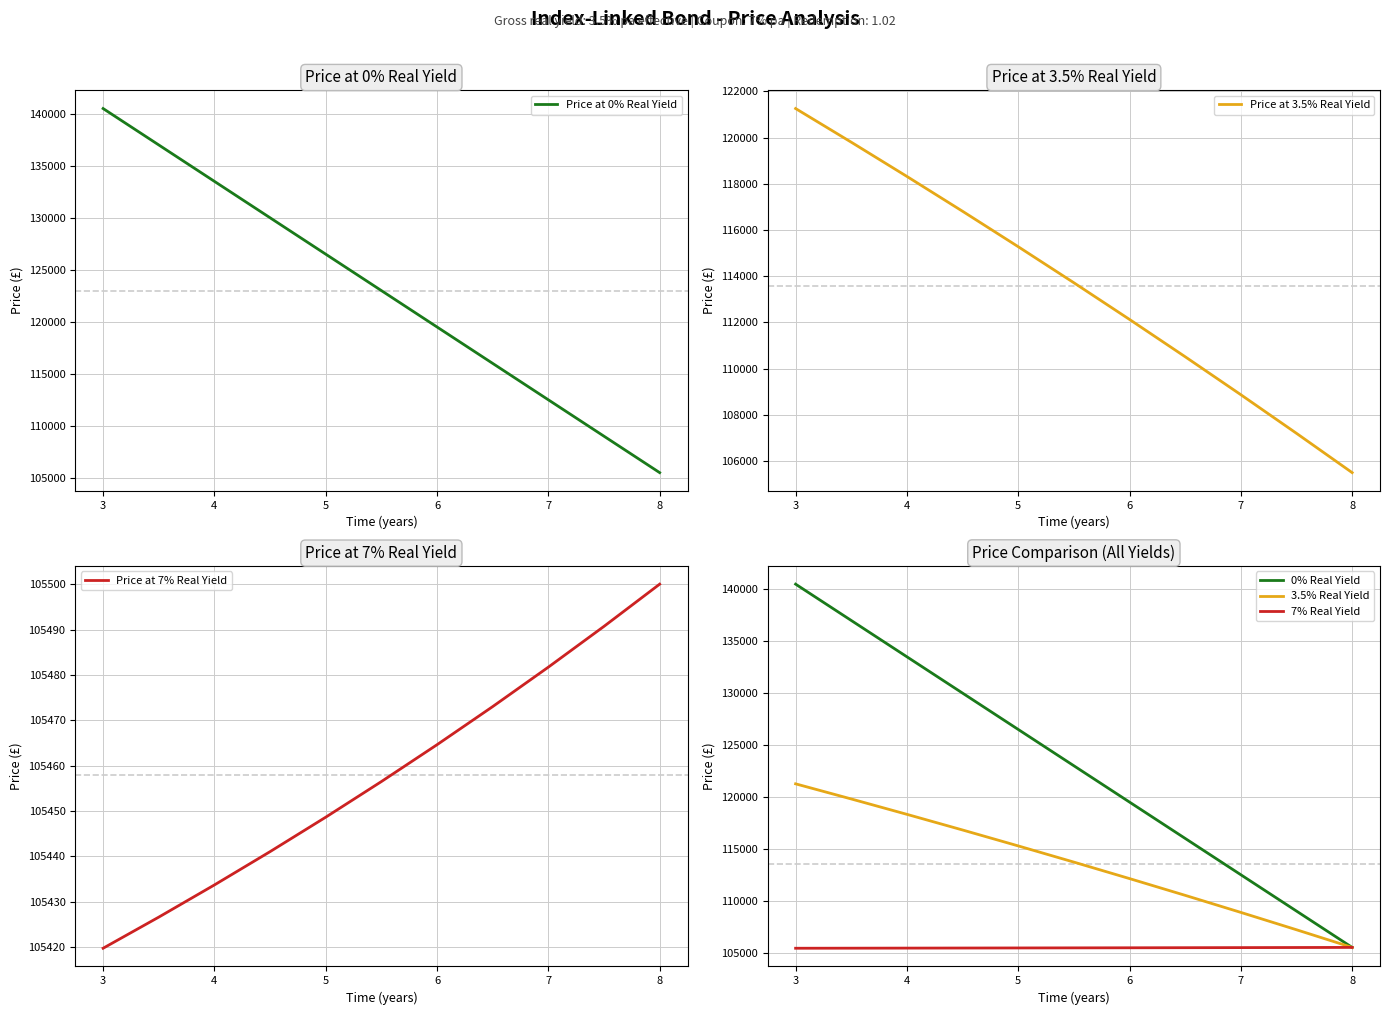

What is the maximum value for 7% Real Yield?

105500.0